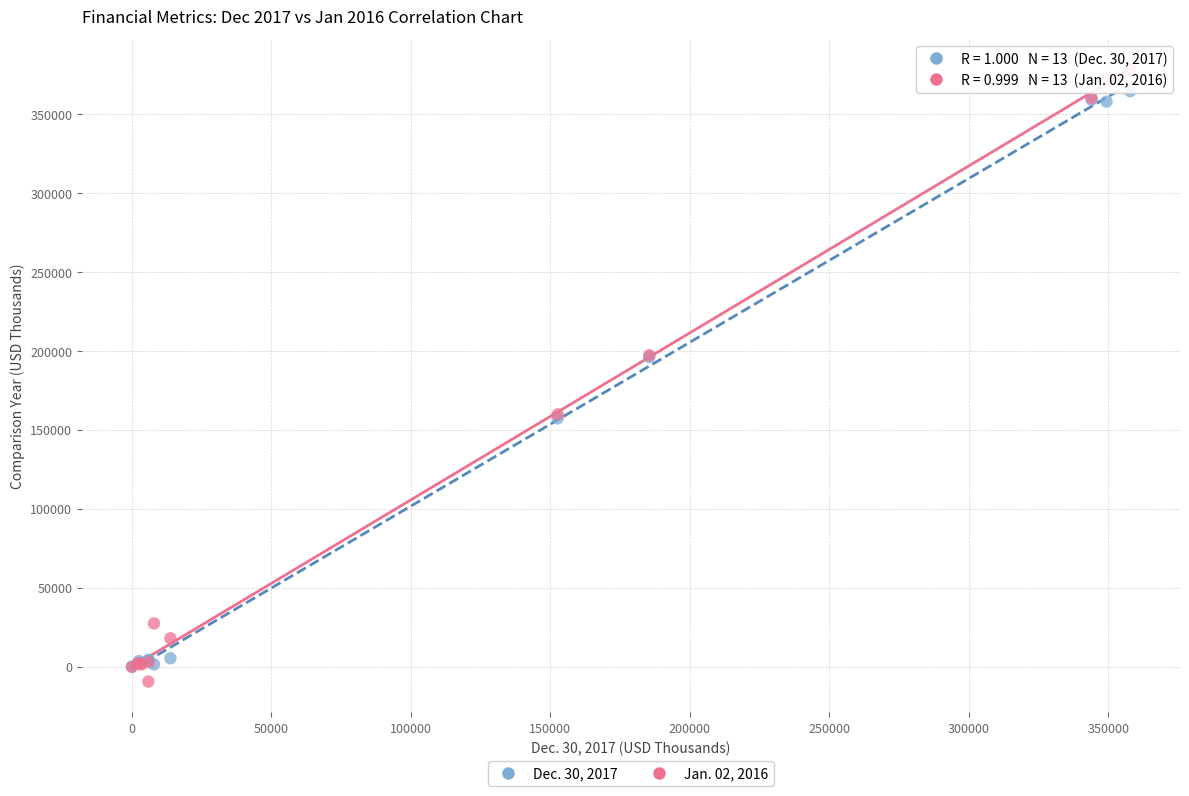

Which series reaches the minimum Y coordinate?

Jan. 02, 2016